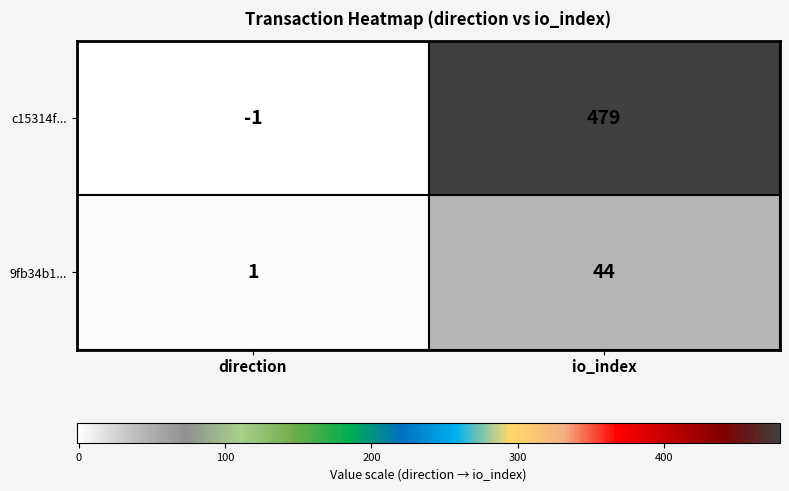

Reading left to right, what are all the values shown in this chart?

c15314f...: -1	479
9fb34b1...: 1	44